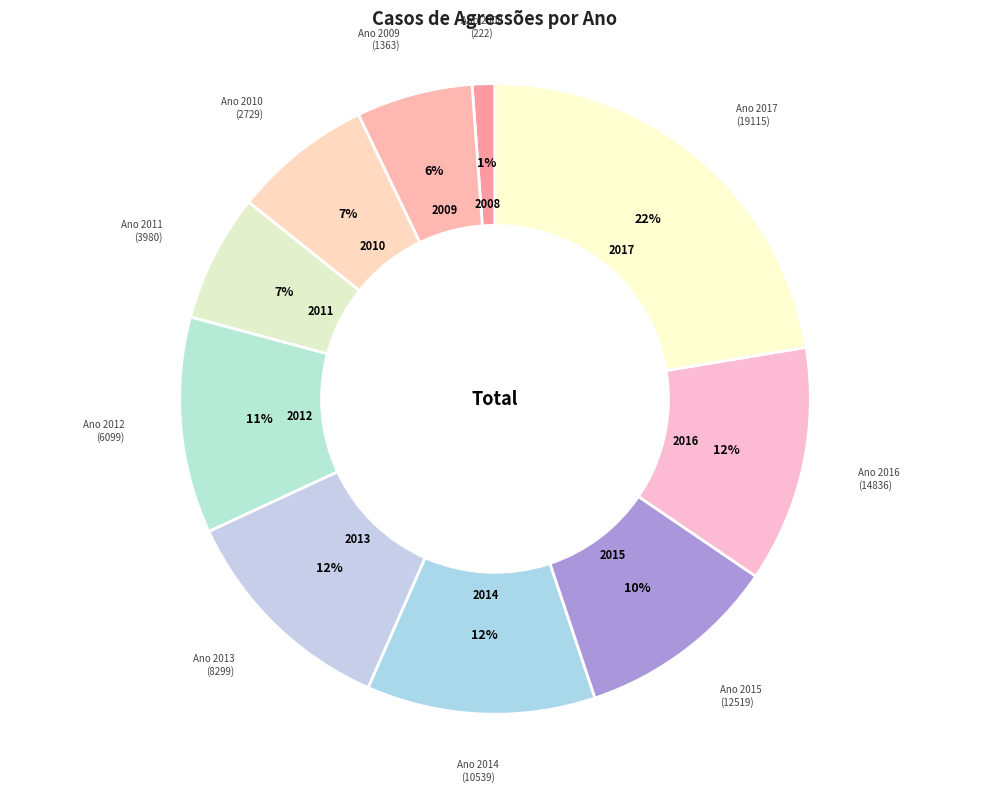

Which has a higher value, 2011 or 2015?

2015